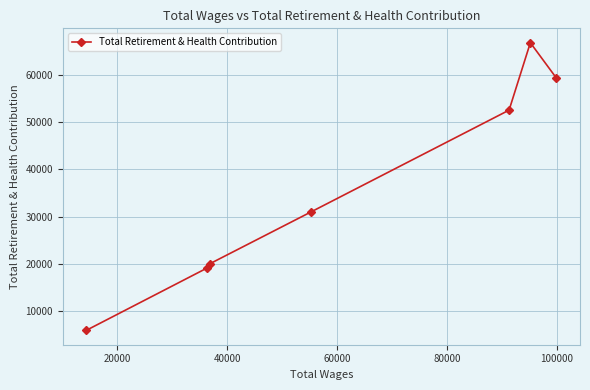

What is the smallest value displayed?

6021